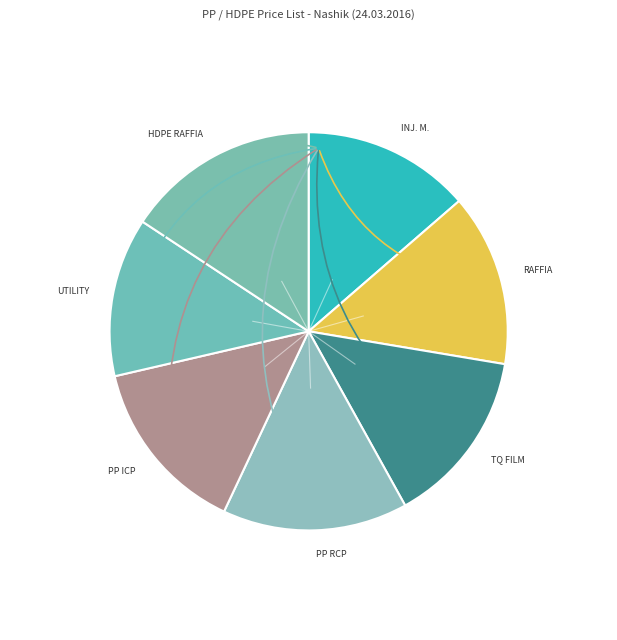

What is the ratio of the value at PP ICP to the value at RAFFIA?

1.0